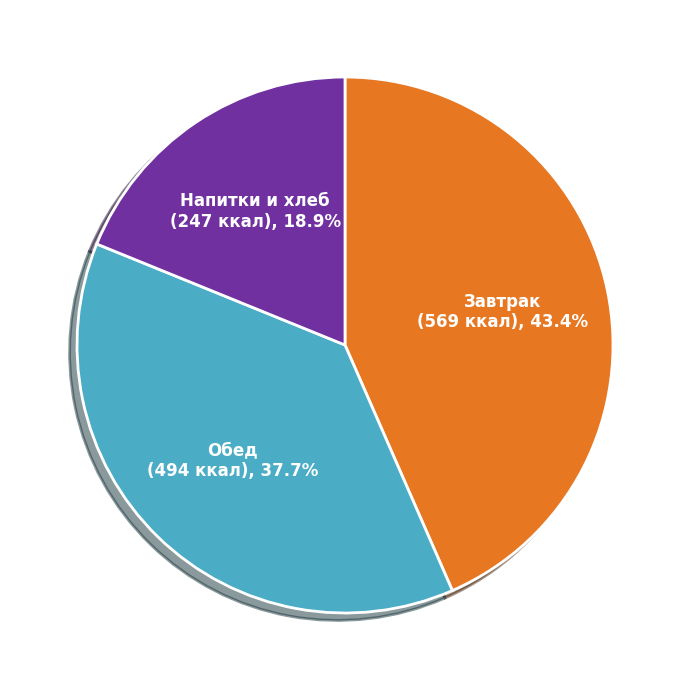

Is there a majority slice in this chart?

No